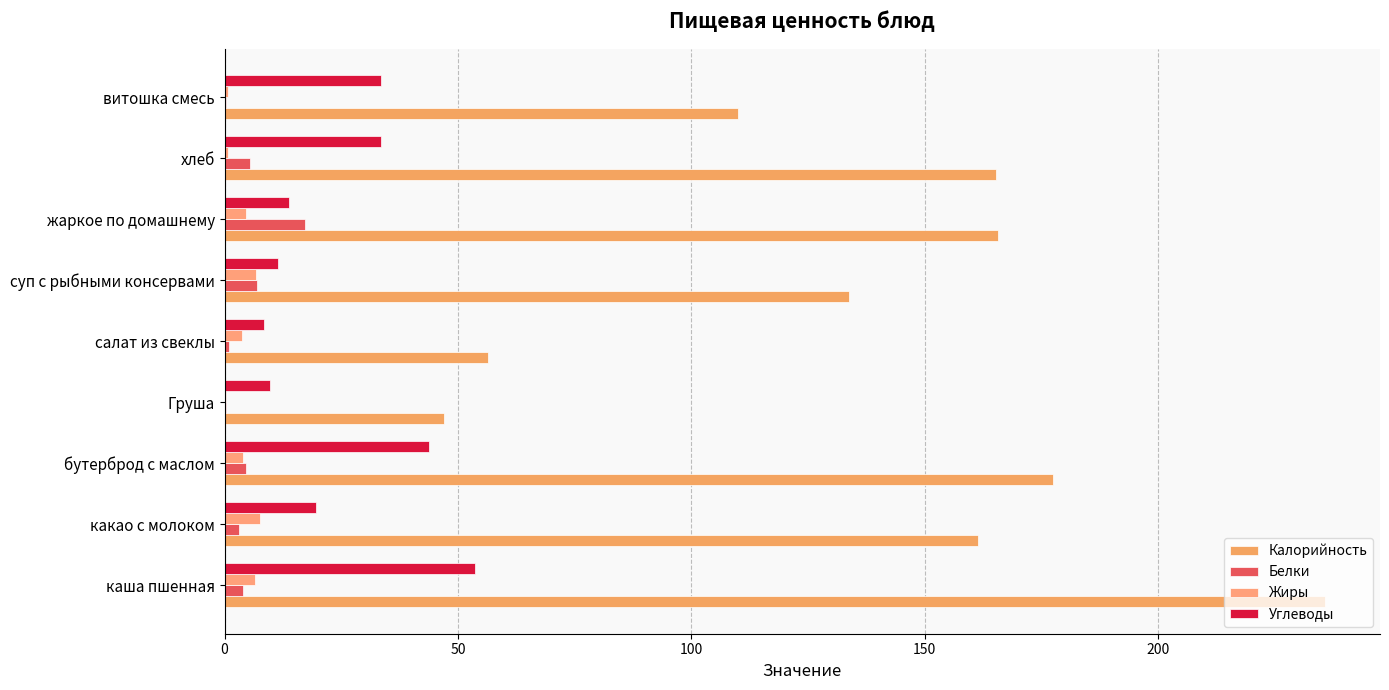

What position from the right is жаркое по домашнему?

3